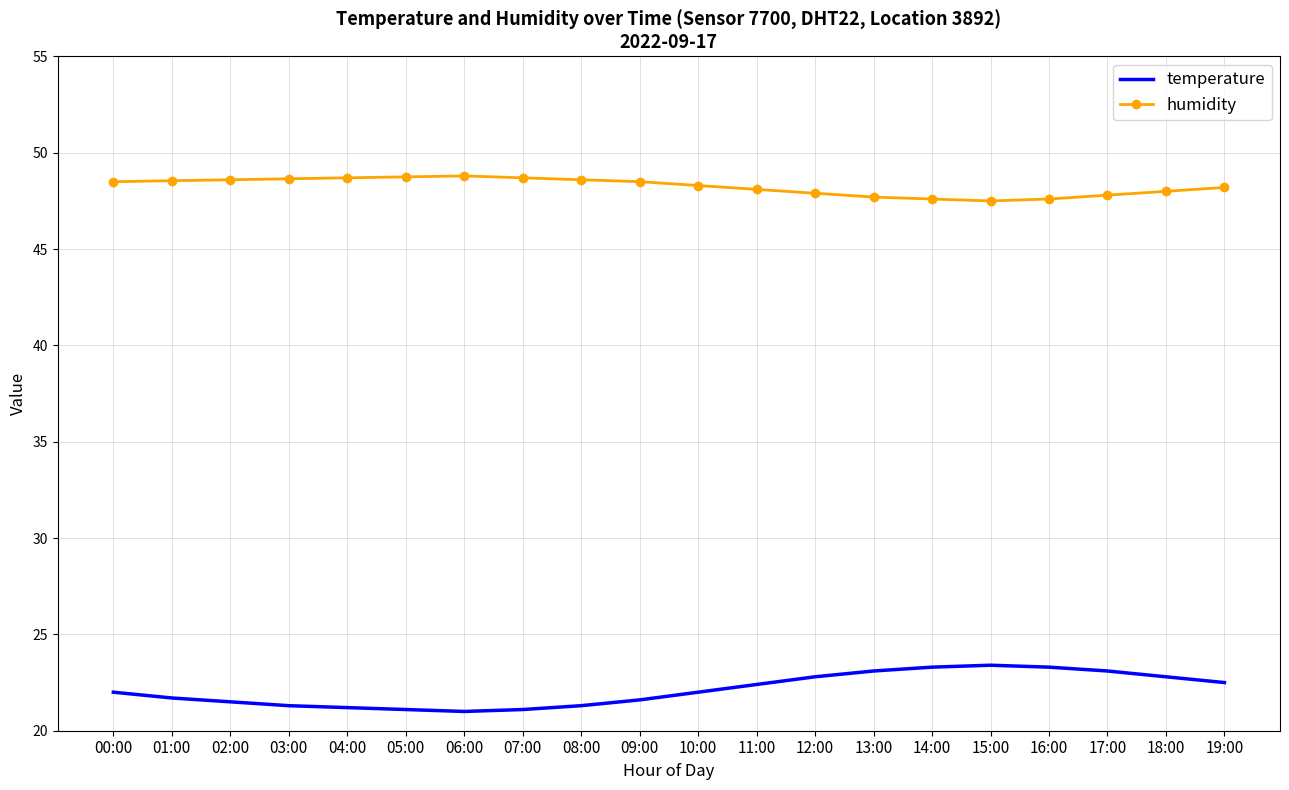

What position from the left is 08:00?

9